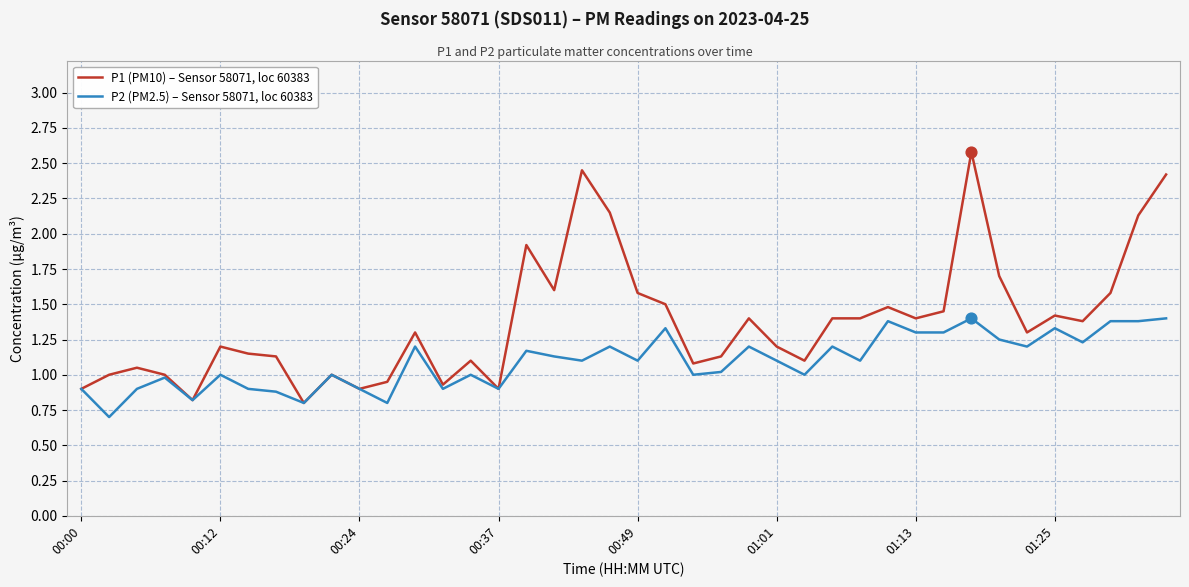

Which series has the largest range (max minus min)?

P1 (PM10) – Sensor 58071, loc 60383